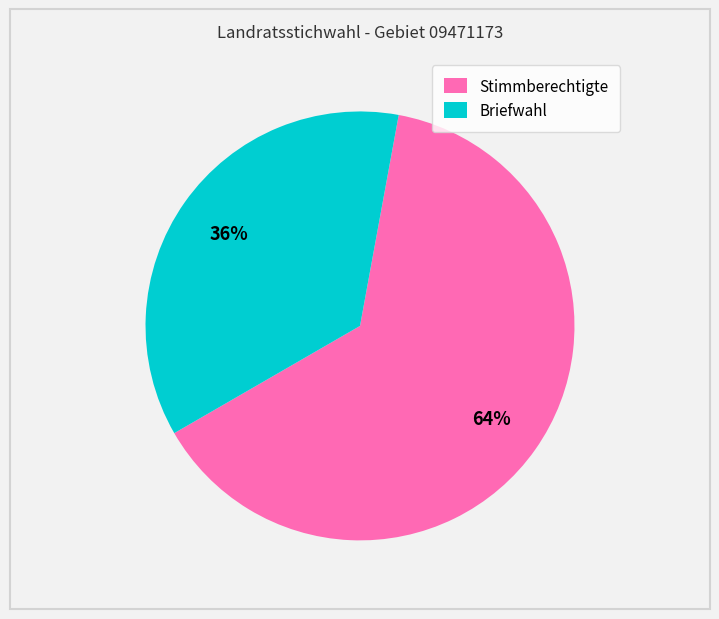

Count the number of slices in the pie.

2